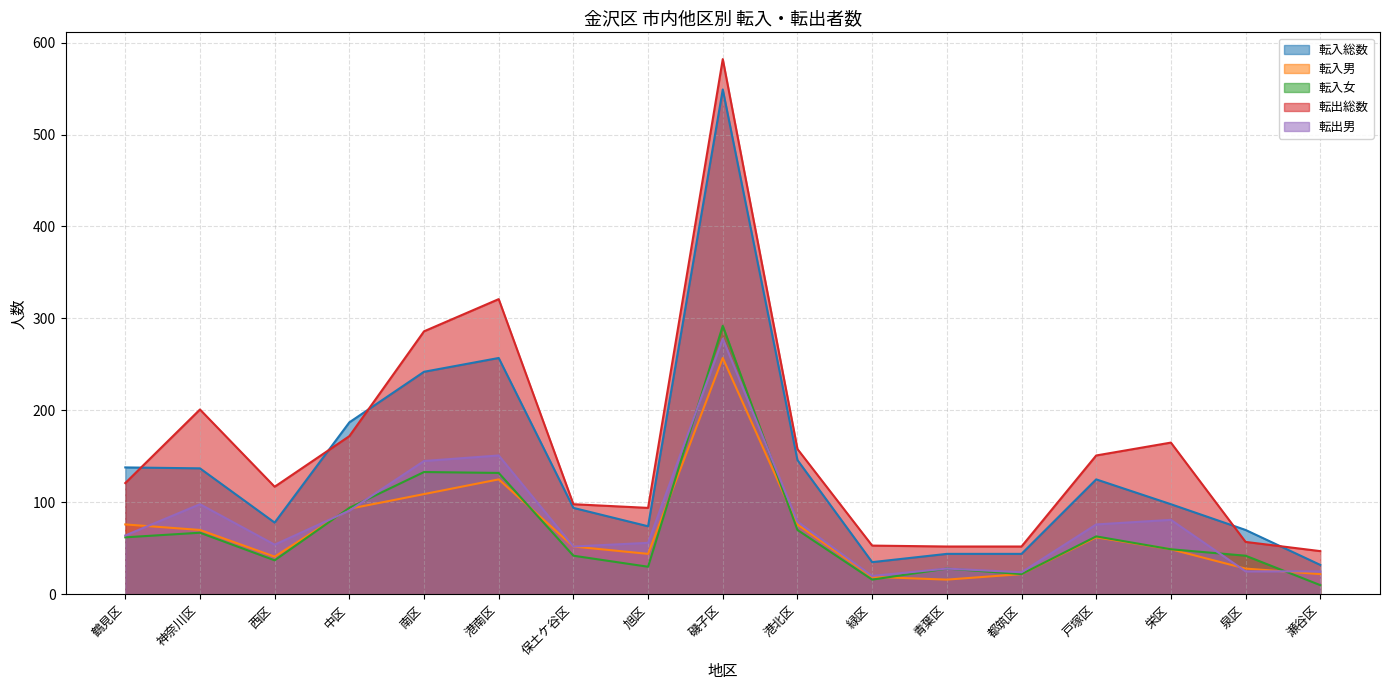

How many times do 転入総数 and 転出総数 cross each other?

5